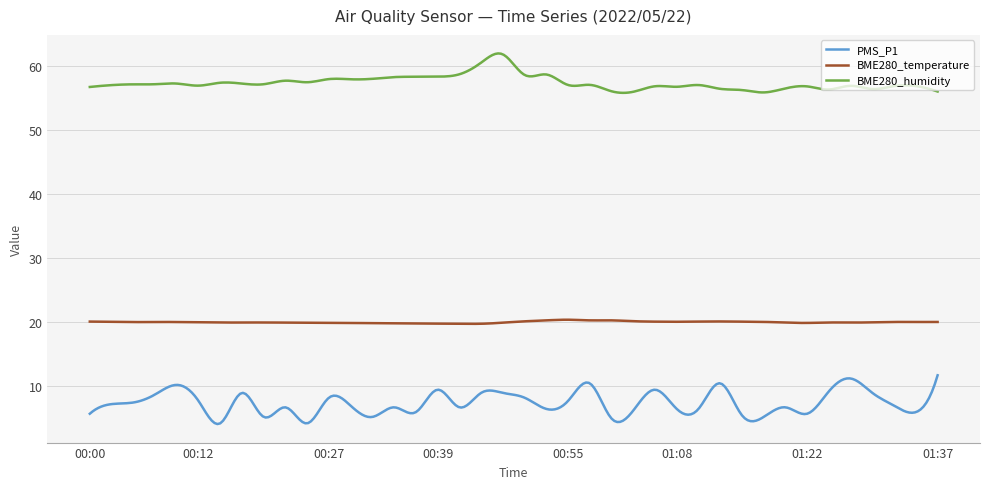

What is the highest value of the BME280_humidity series?

62.0